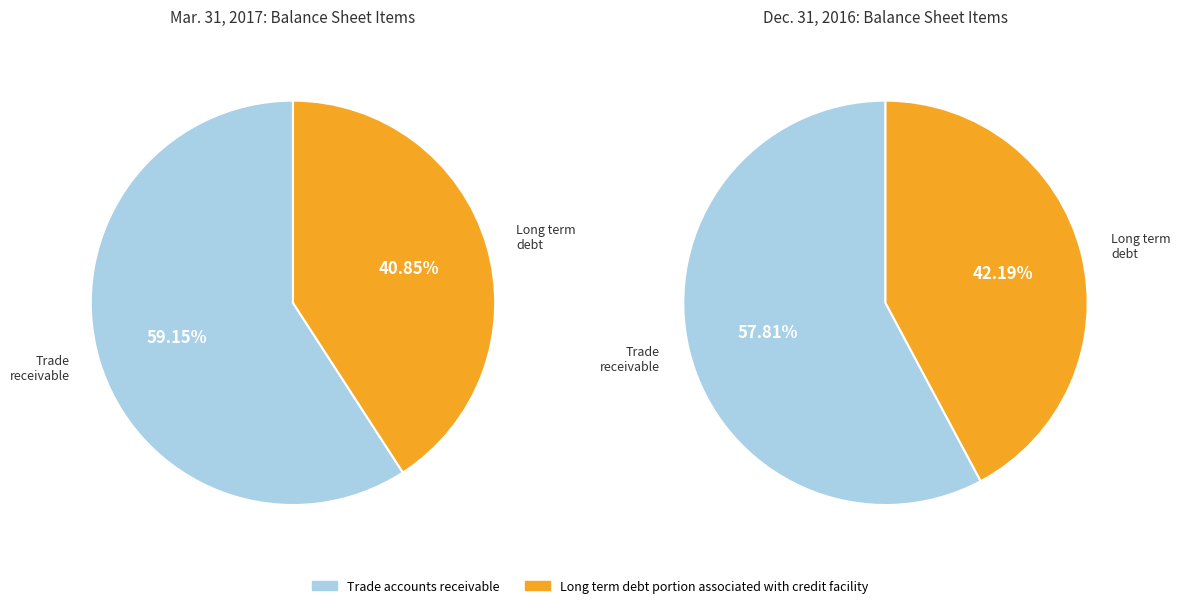

Is the sum of Long term debt portion associated with credit facility and Trade accounts receivable greater than half?

Yes